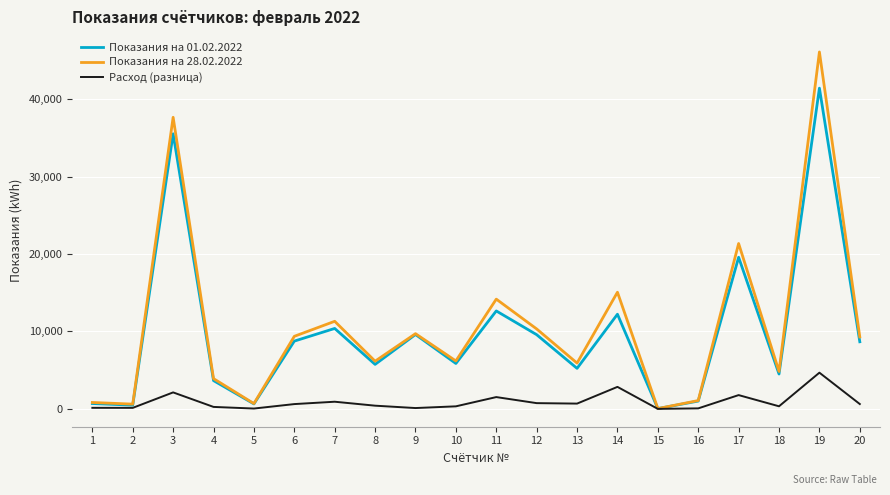

What is the greatest value displayed?

46092.2